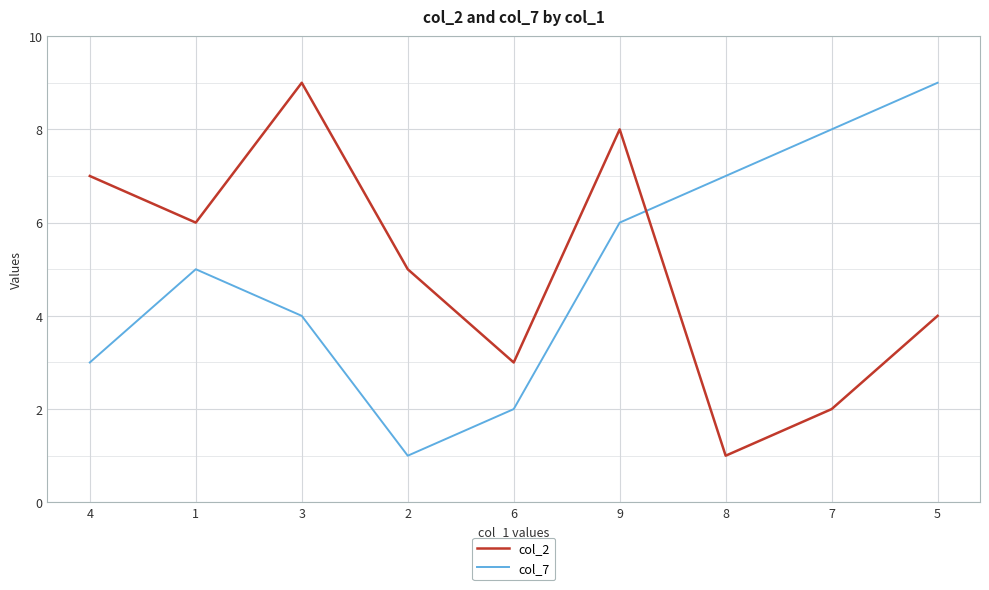

Is it true that col_7 equals 6 at 9?

True